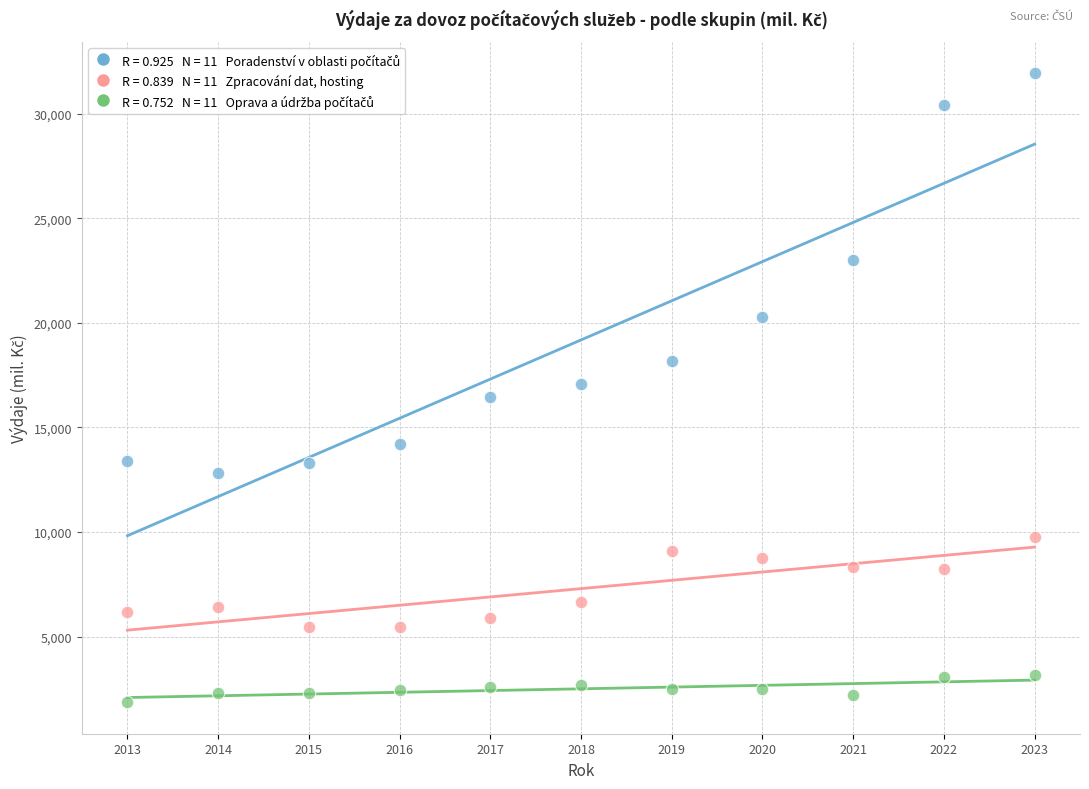

Across all data points, what is the range of X values (max minus min)?

10.0